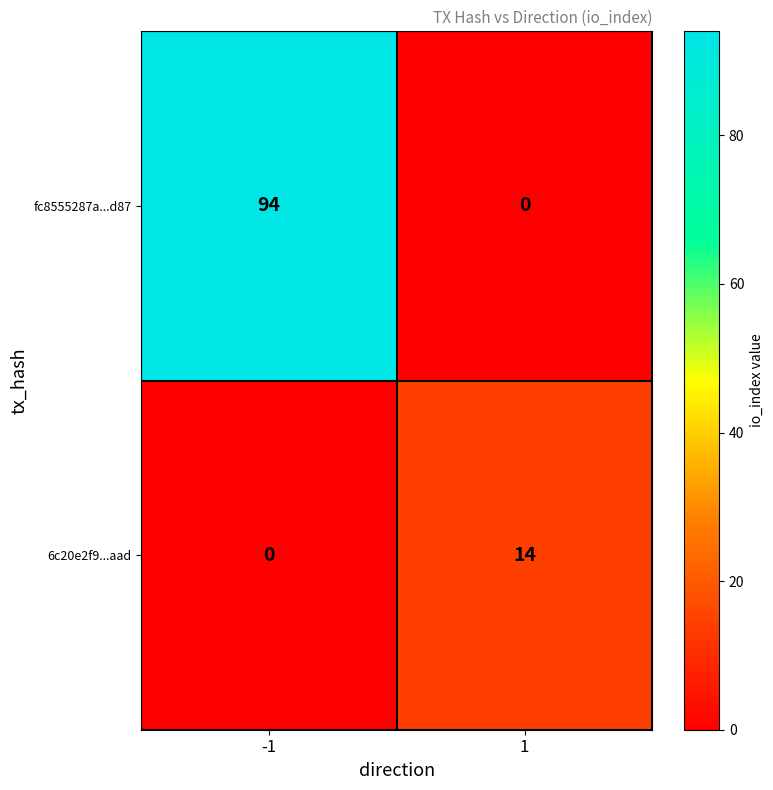

The value of fc8555287a...d87 at -1 is 94. True or false?

True